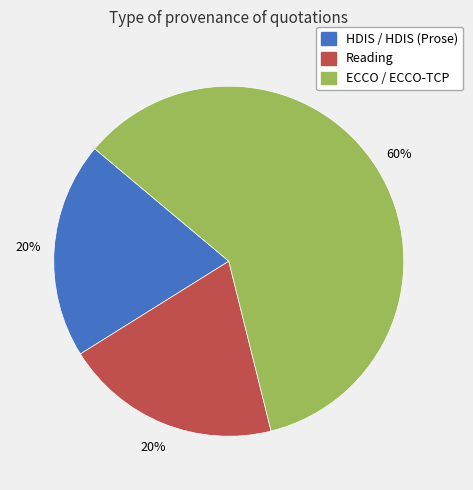

To the nearest percent, what is the difference between the largest and smallest slice percentages?

40%